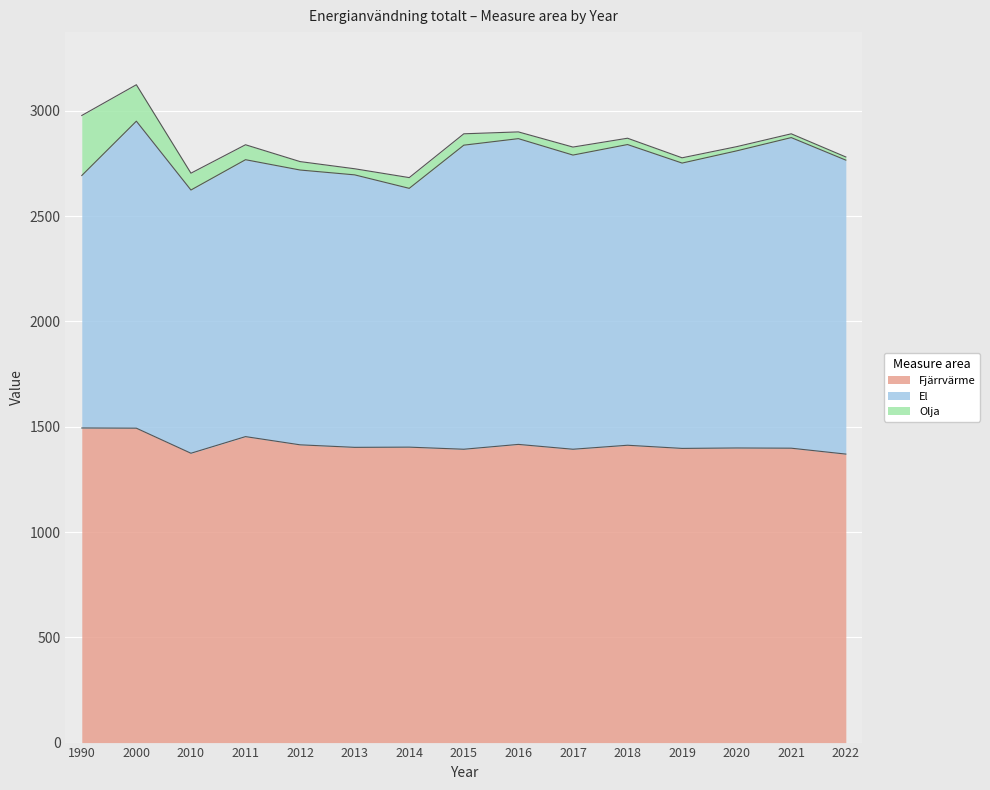

Which series changed the most between 2015 and 2019?

El